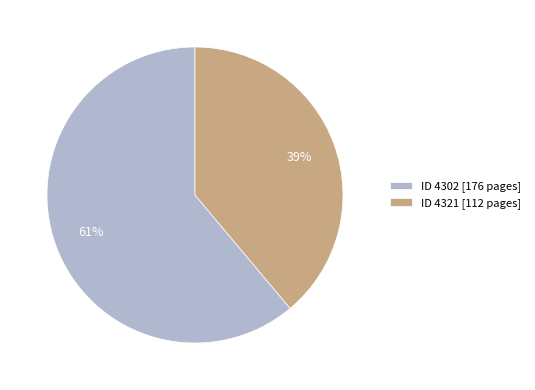

To the nearest percent, what portion does ID 4321 [112 pages] represent?

39%